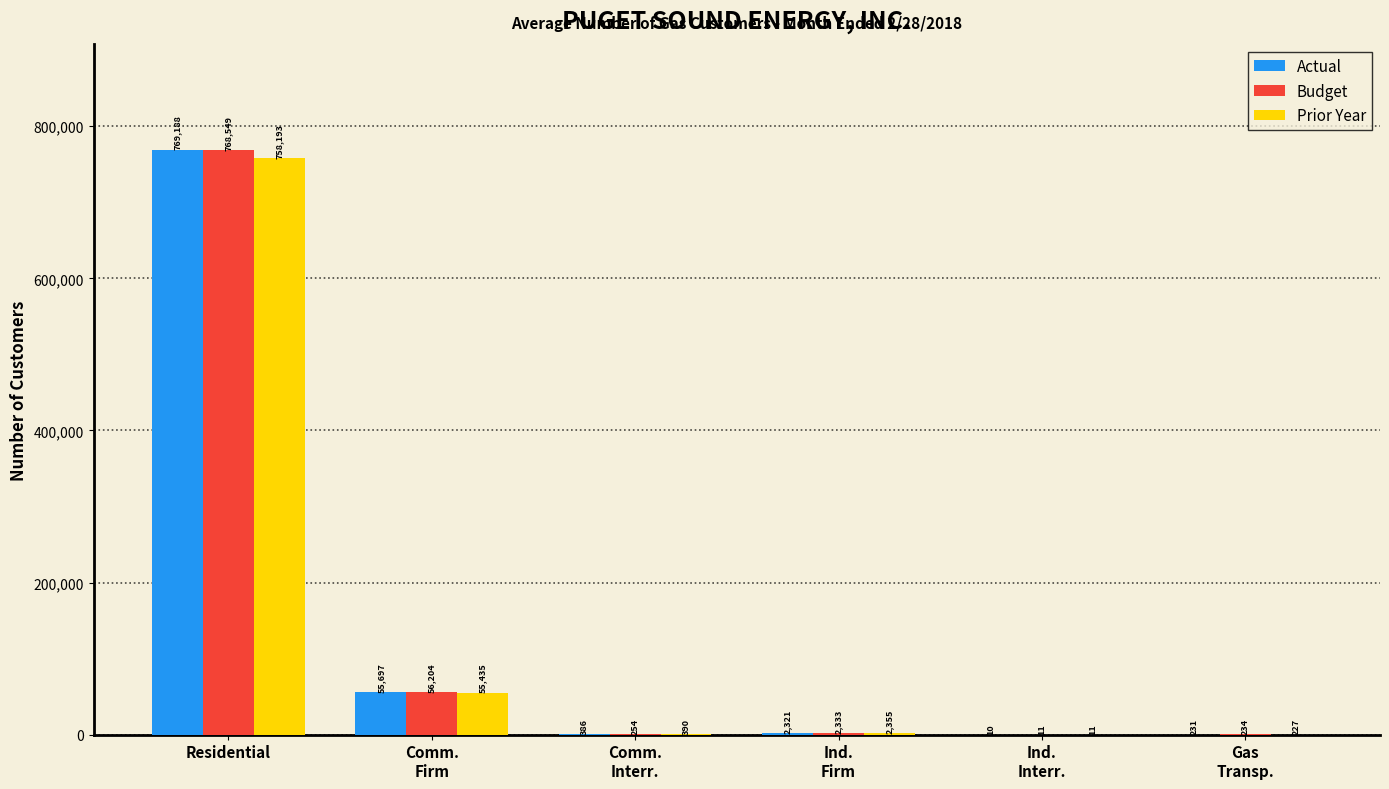

How many series are shown in this chart?

3